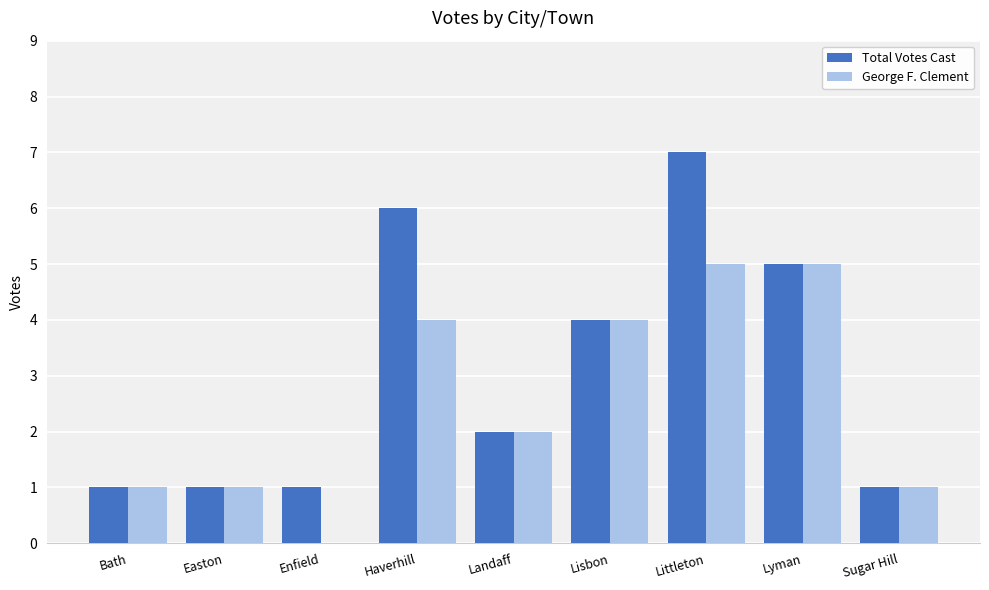

The value of George F. Clement at Enfield is -3. True or false?

False